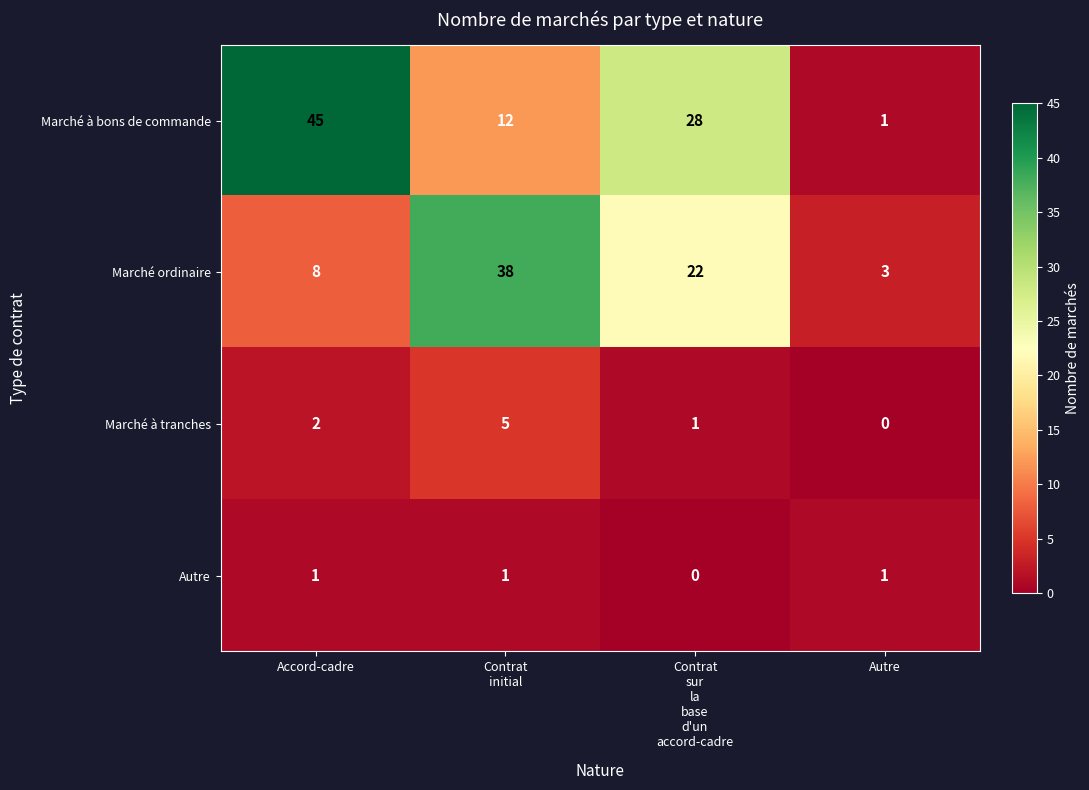

Reading right to left, list all the values displayed in this chart.

Marché à bons de commande: 1	28	12	45
Marché ordinaire: 3	22	38	8
Marché à tranches: 0	1	5	2
Autre: 1	0	1	1